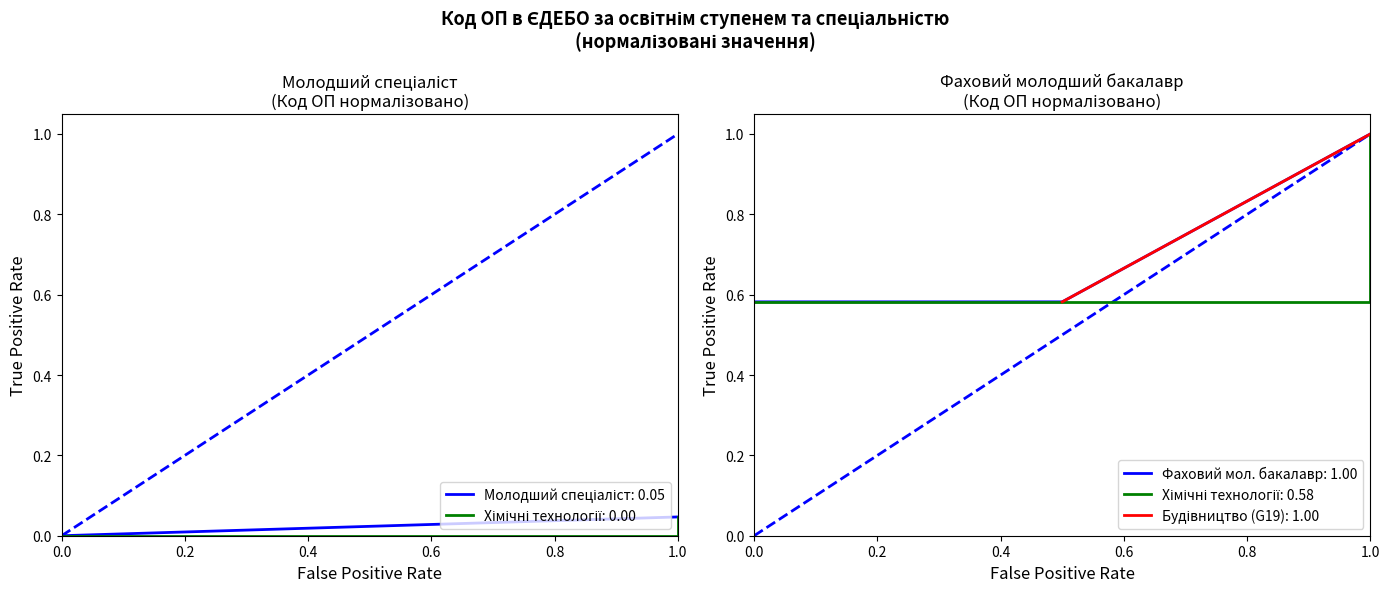

What is the highest value of the Фаховий мол. бакалавр: 1.00 series?

1.0